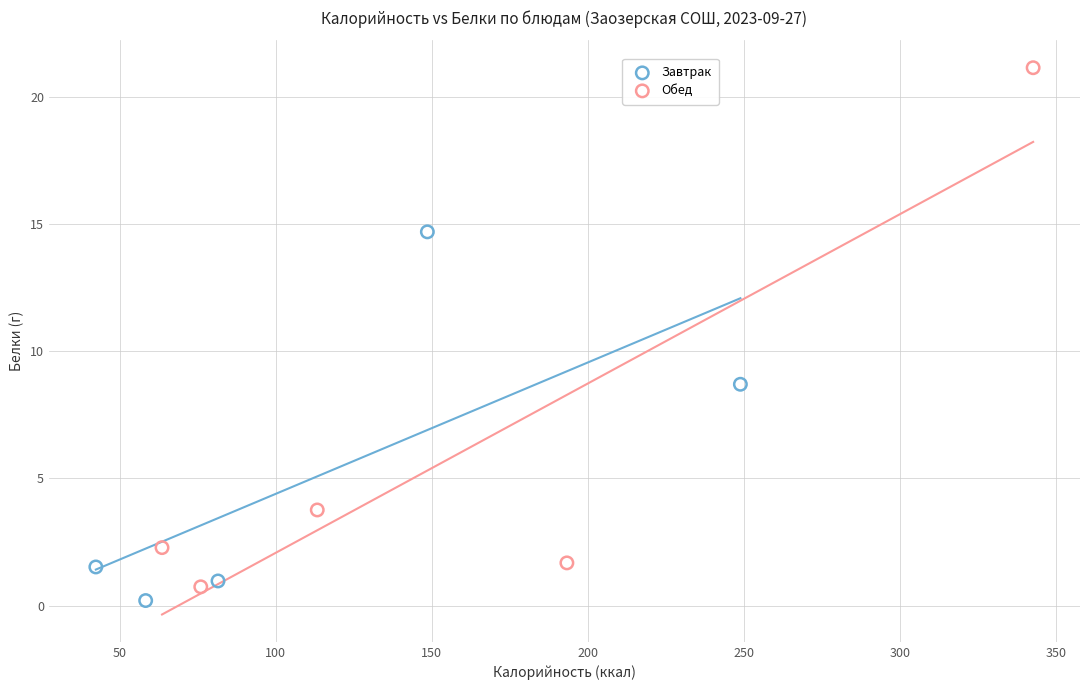

Which series has the widest spread of Y values?

Обед